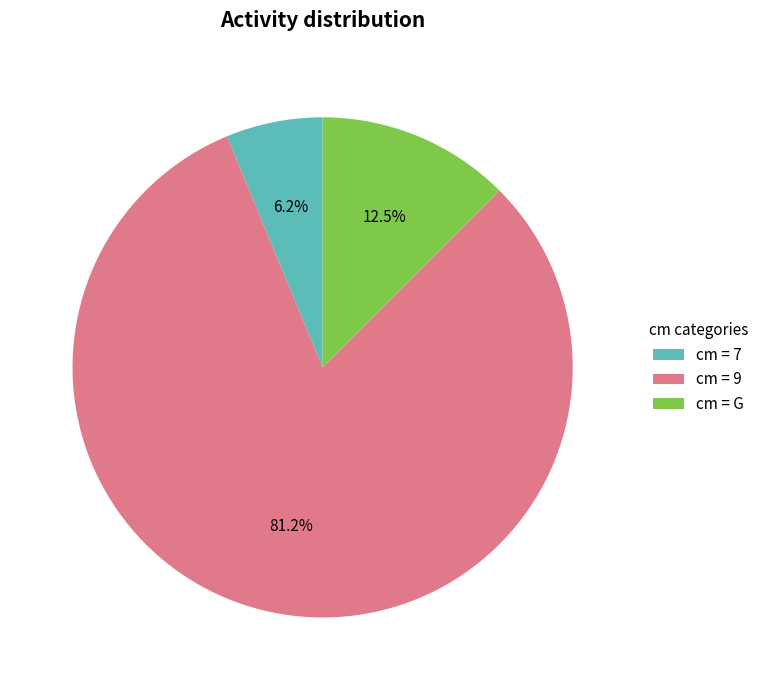

How many segments does this pie chart have?

3